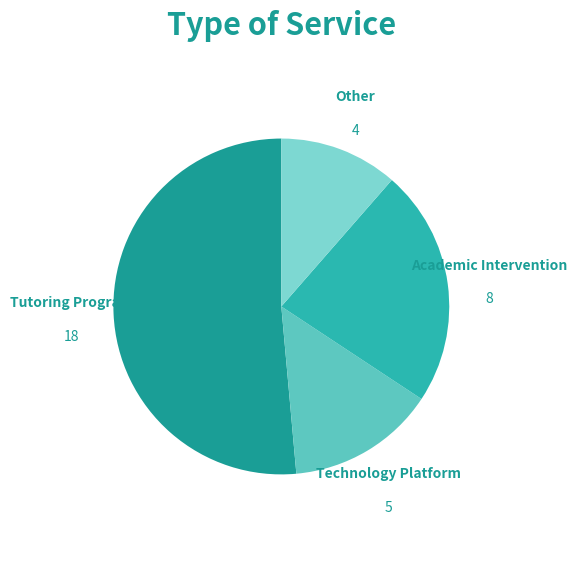

Rank the categories by value from highest to lowest.

Tutoring Program, Academic Intervention, Technology Platform, Other